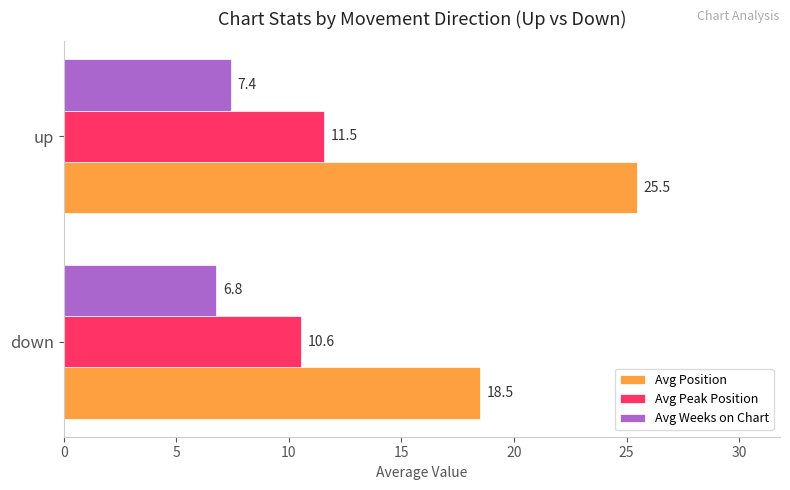

Count the number of categories in the chart.

2